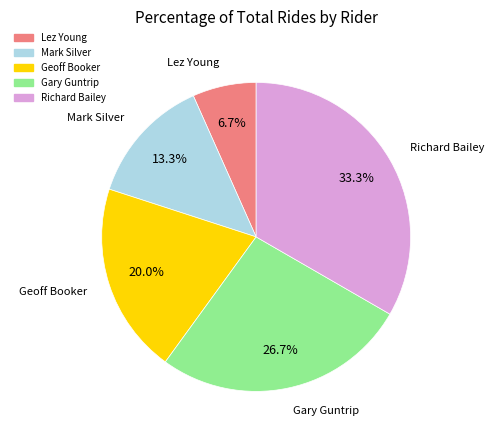

Combined, what portion of the pie is Gary Guntrip and Richard Bailey?

60.0%